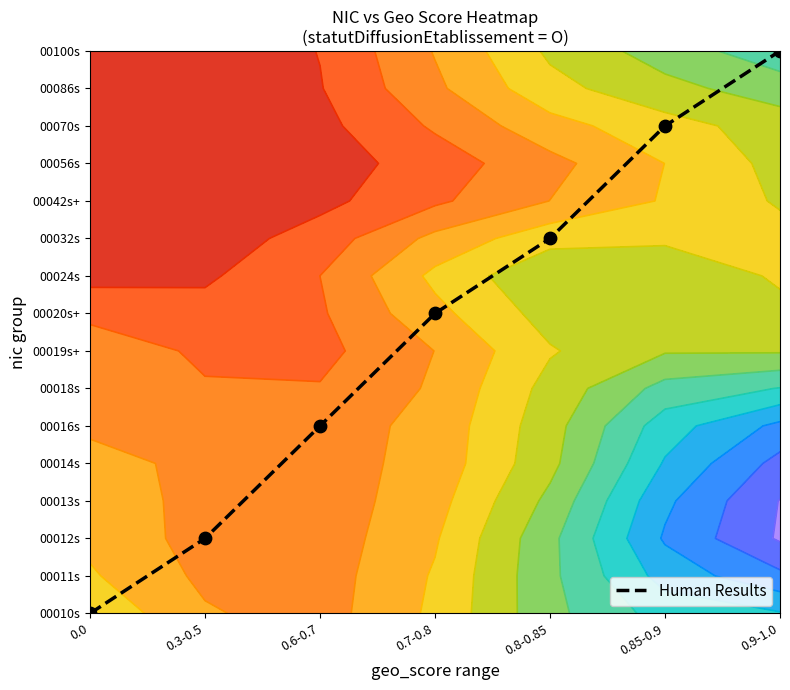

Count the values in the range 2 to 13.

5